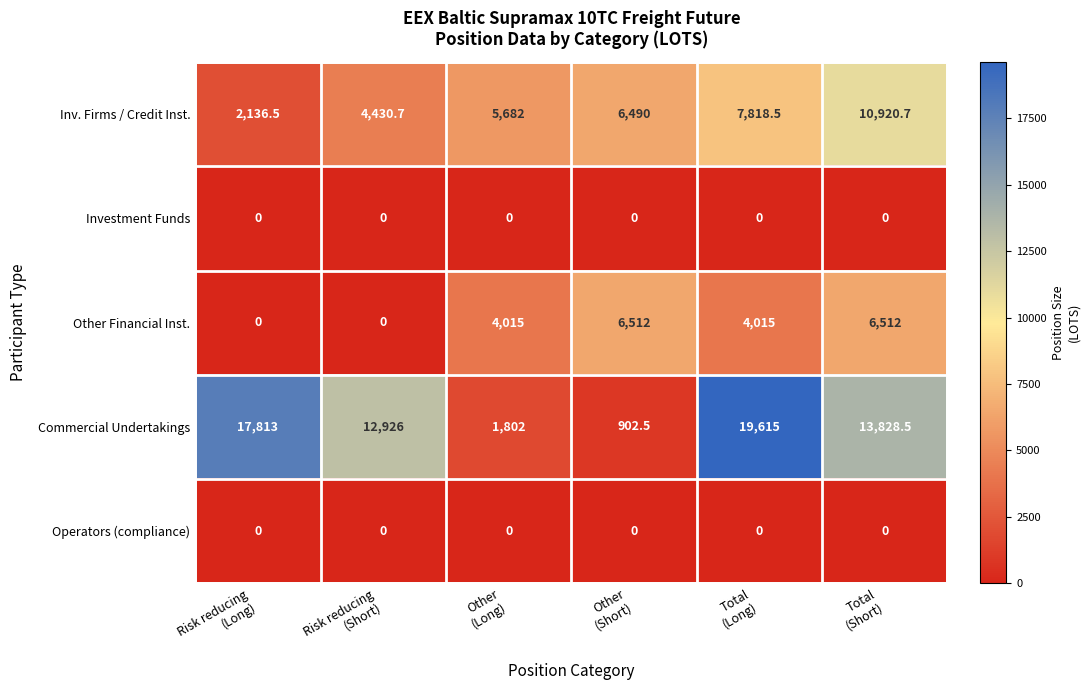

What is the total value across all series at Risk reducing
(Short)?

17356.7